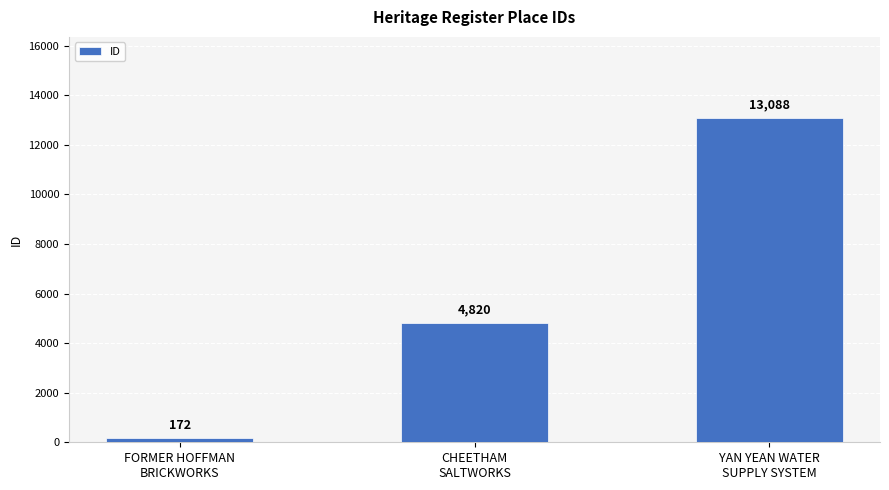

How many data points does each series have?

3